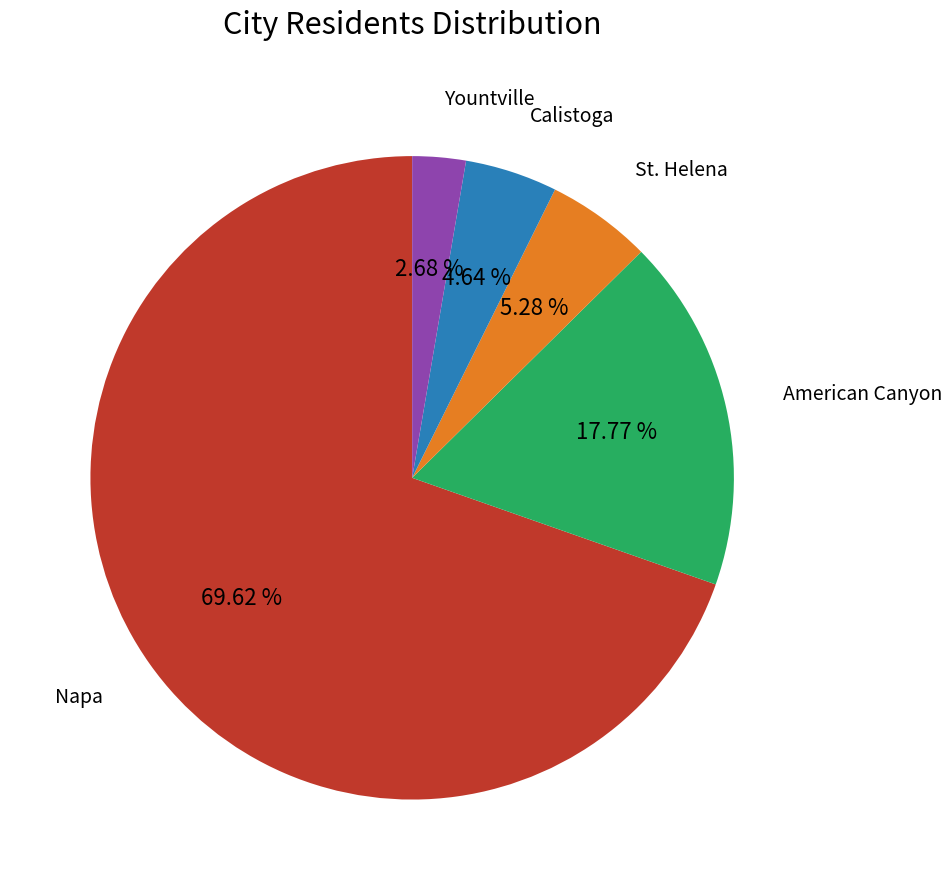

Does any single category account for the majority?

Yes